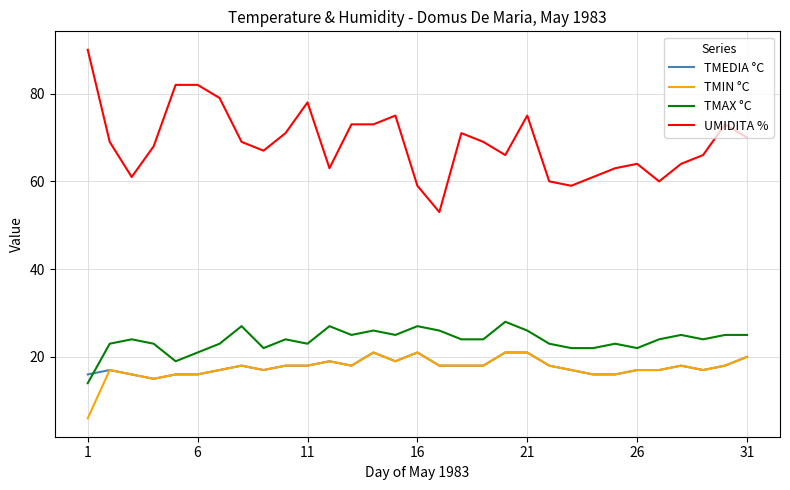

What is the highest value of the TMEDIA °C series?

21